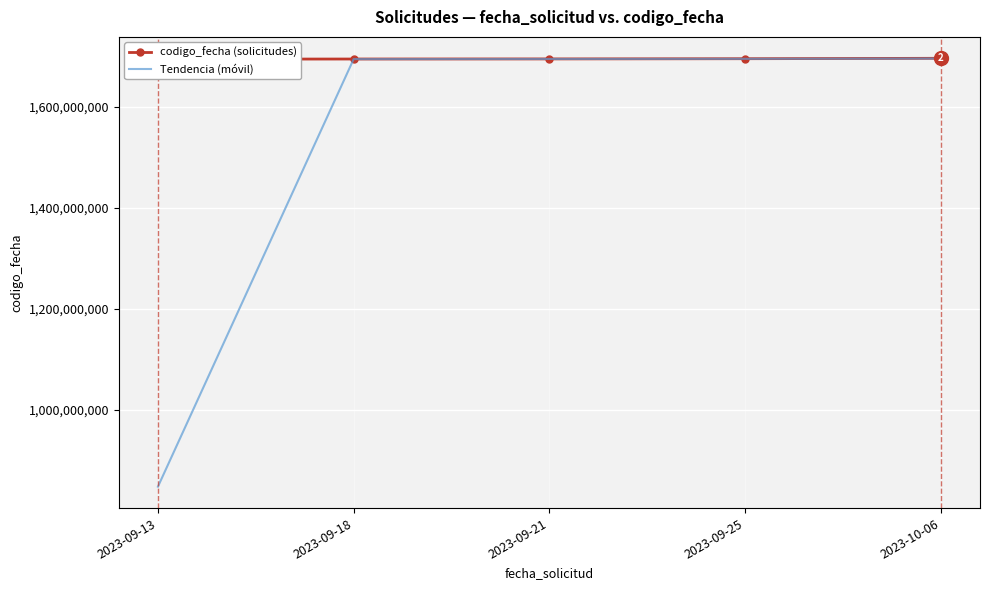

How many categories are shown in the chart?

5